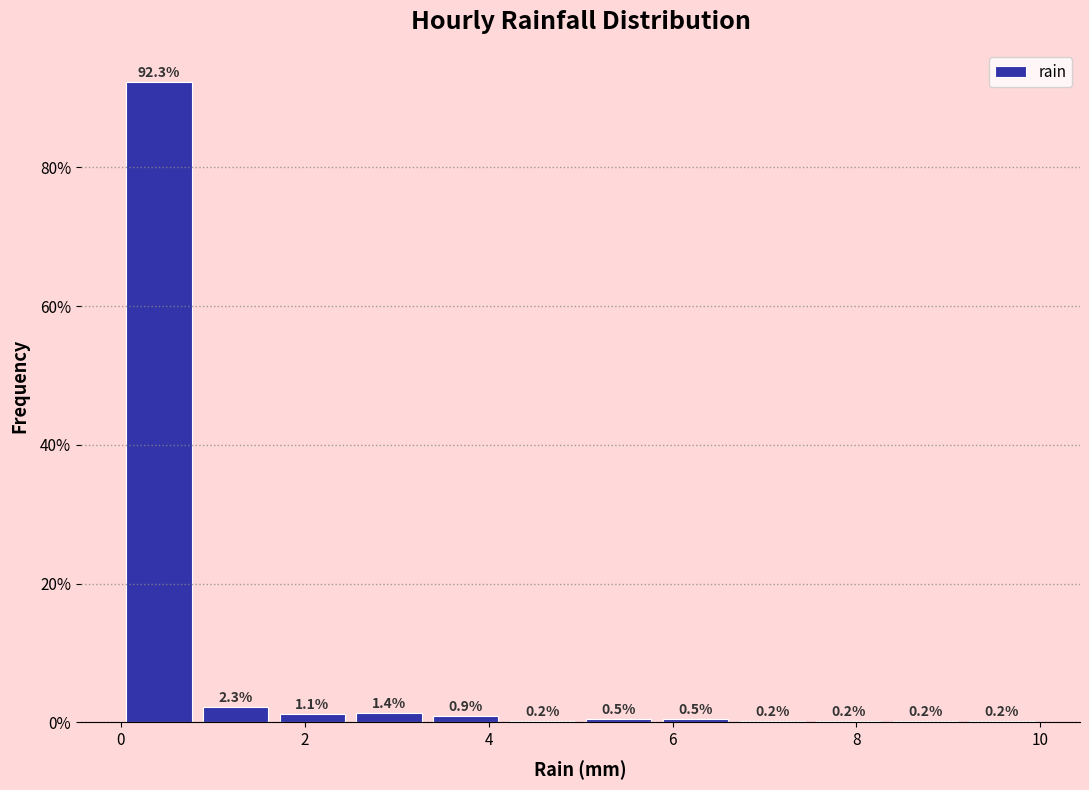

How tall is the bar that spans 5.8 to 6.6 on the x-axis? The bar edges are not printed on the chart, so give them approximately, as read against the axis.

0.5